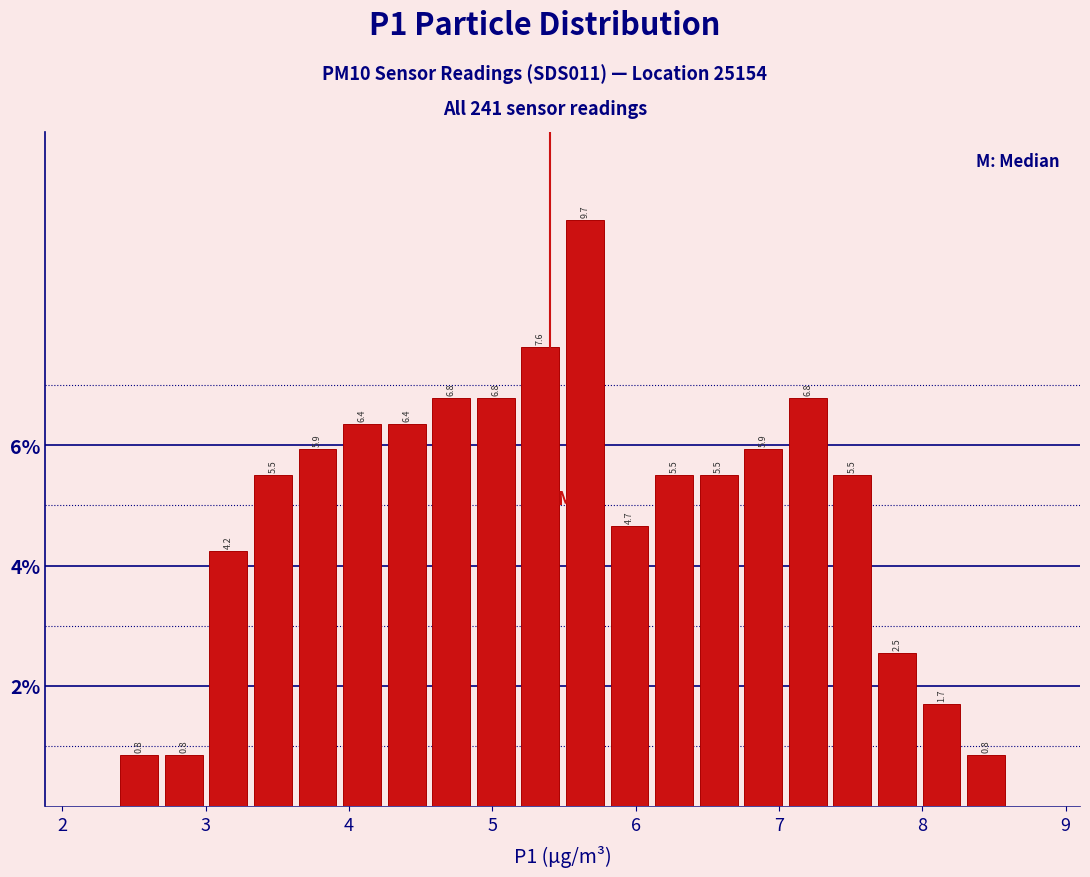

Around what value on the x-axis is the tallest bar? Give the approximate position of its centre, as read against the axis.

5.6